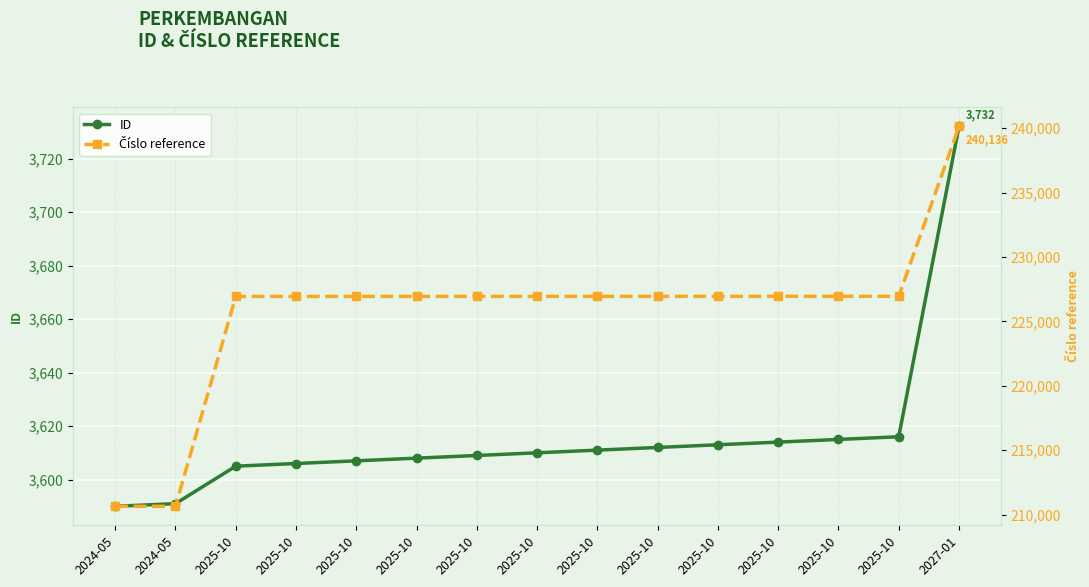

List the labels in order of Číslo reference value, largest first.

2027-01, 2025-10, 2025-10, 2025-10, 2025-10, 2025-10, 2025-10, 2025-10, 2025-10, 2025-10, 2025-10, 2025-10, 2025-10, 2024-05, 2024-05